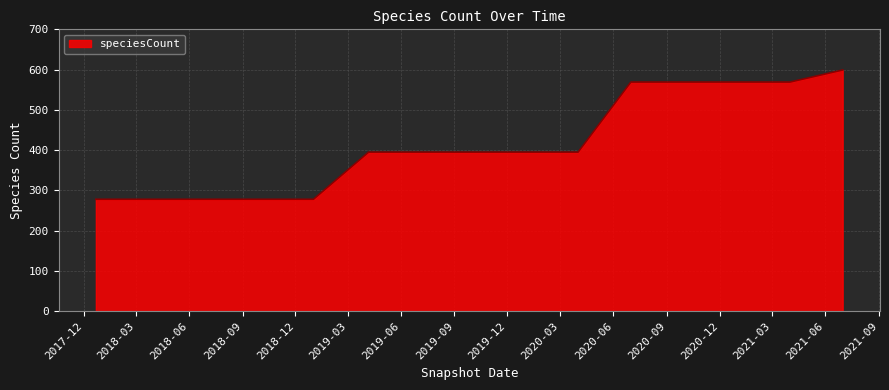

What is the difference between the maximum and minimum values?

321